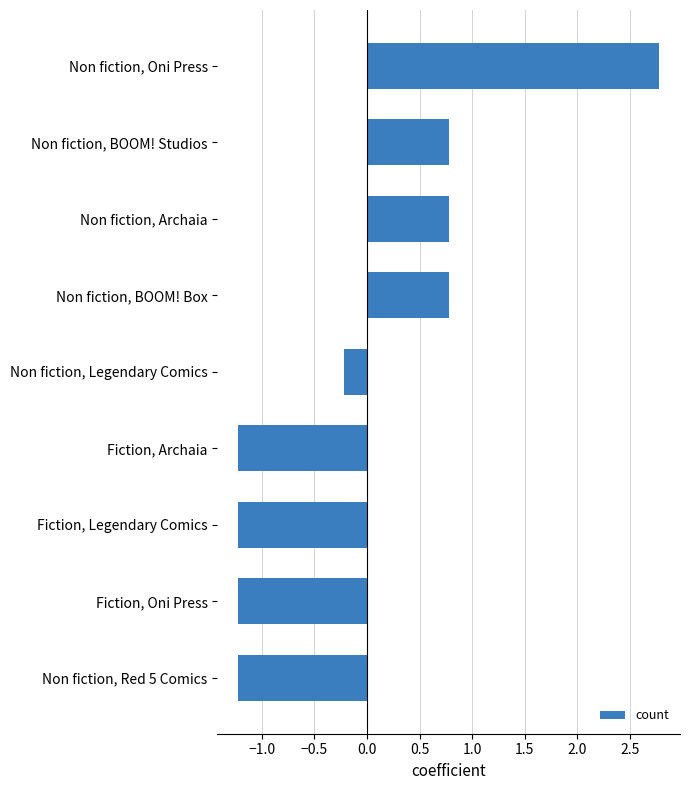

What is the greatest value displayed?

2.8